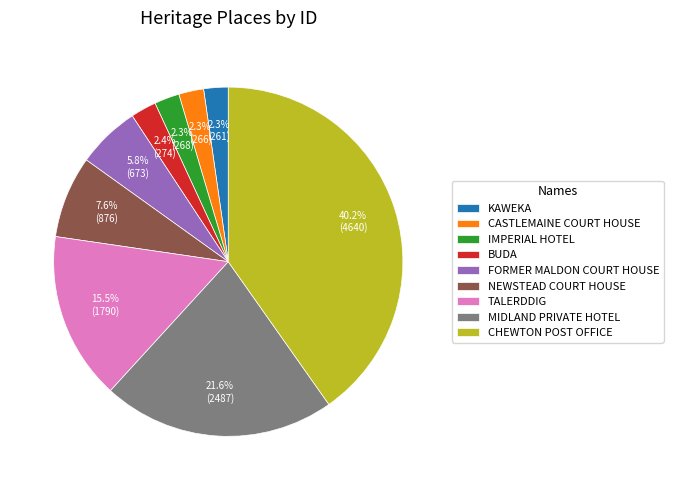

What percentage is NOT represented by NEWSTEAD COURT HOUSE?

92.4%